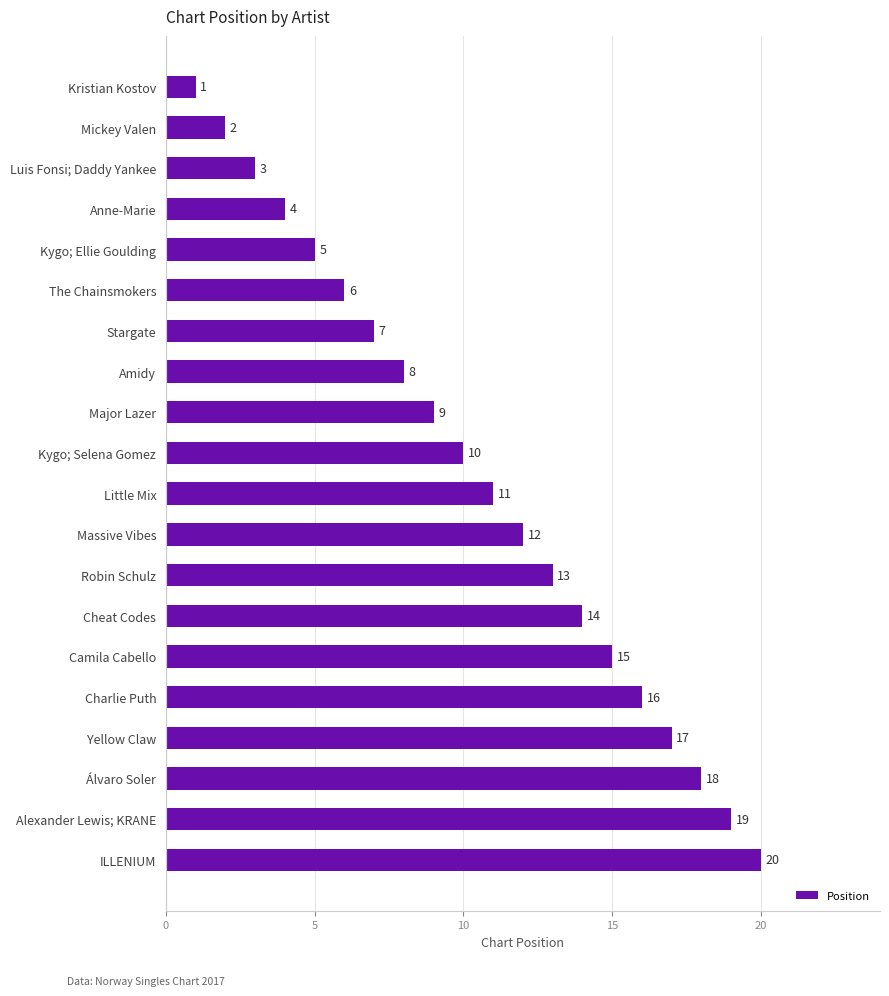

Is it true that the value at Massive Vibes is 12?

True